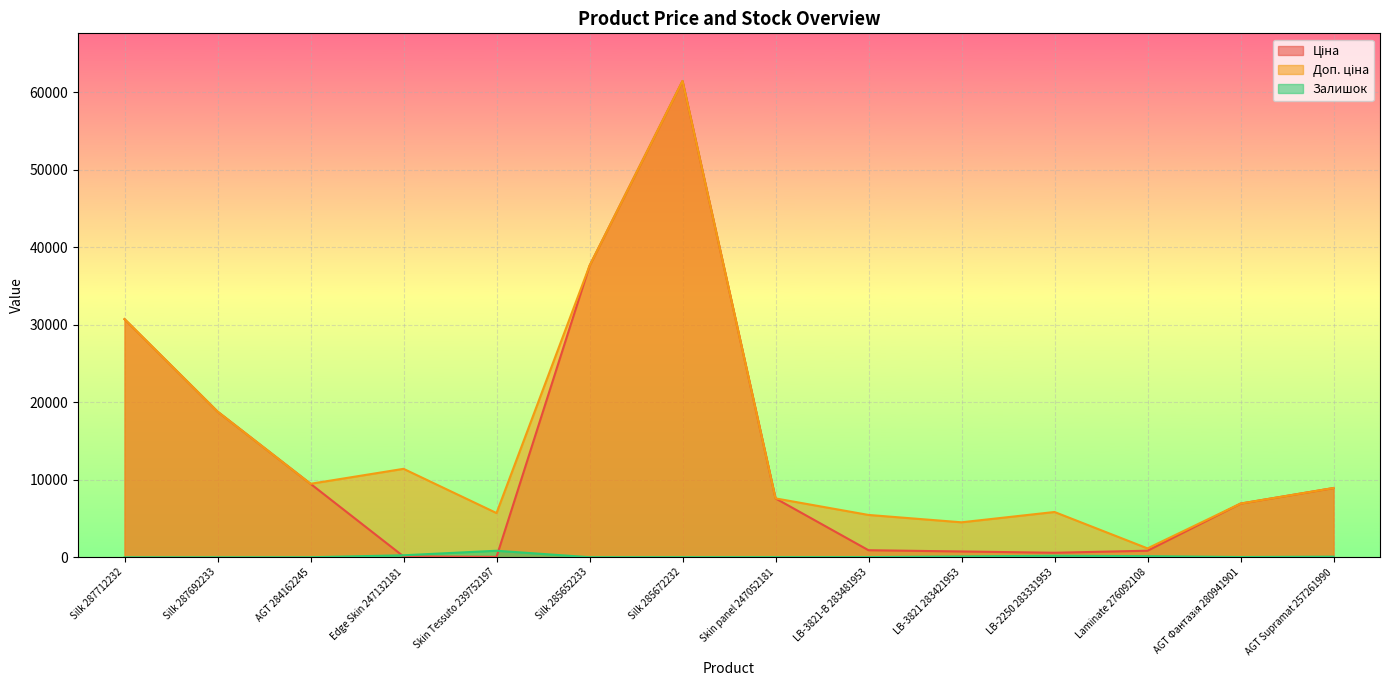

How many data points in Ціна are less than 7596?

7